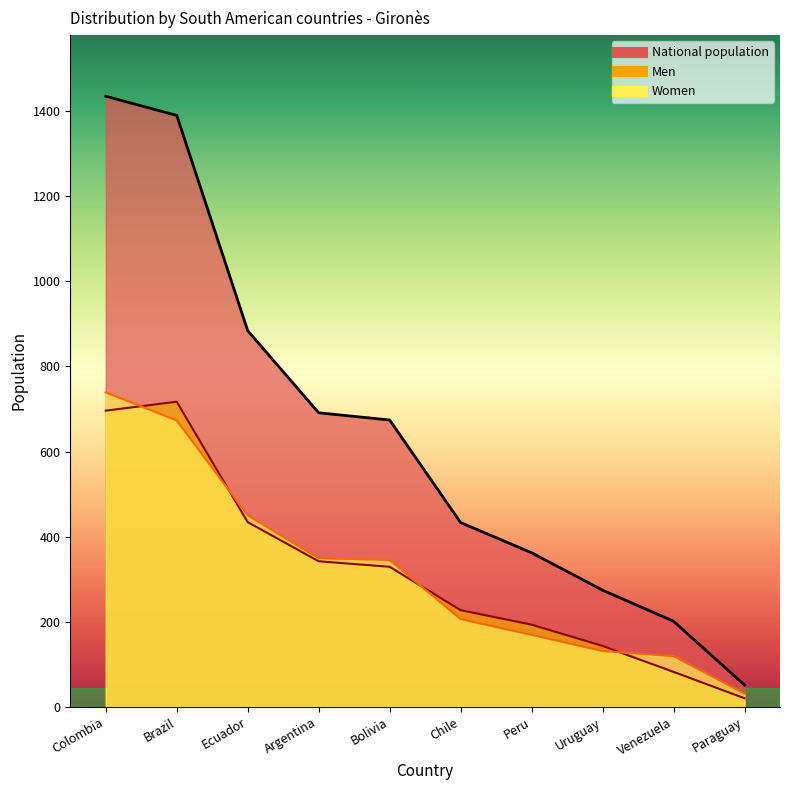

What are all the series names shown in the legend?

Men, Women, National population